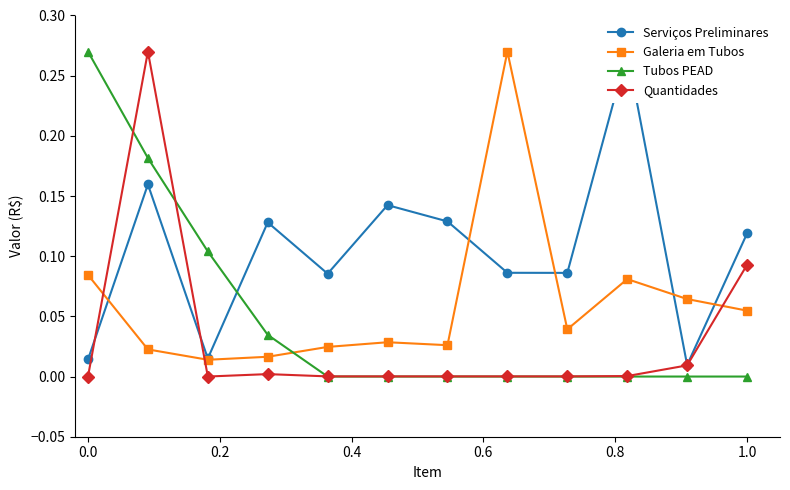

How many interior local peaks does the Quantidades series have?

2